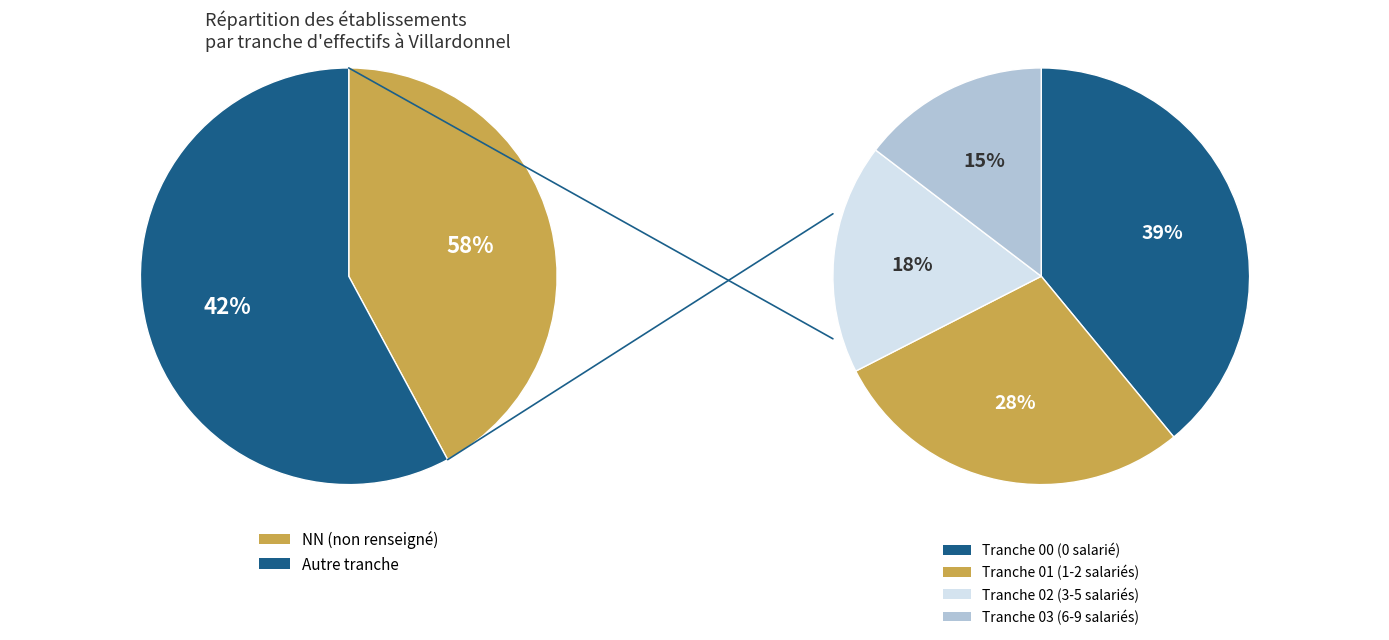

Is 21 the majority of the pie?

No